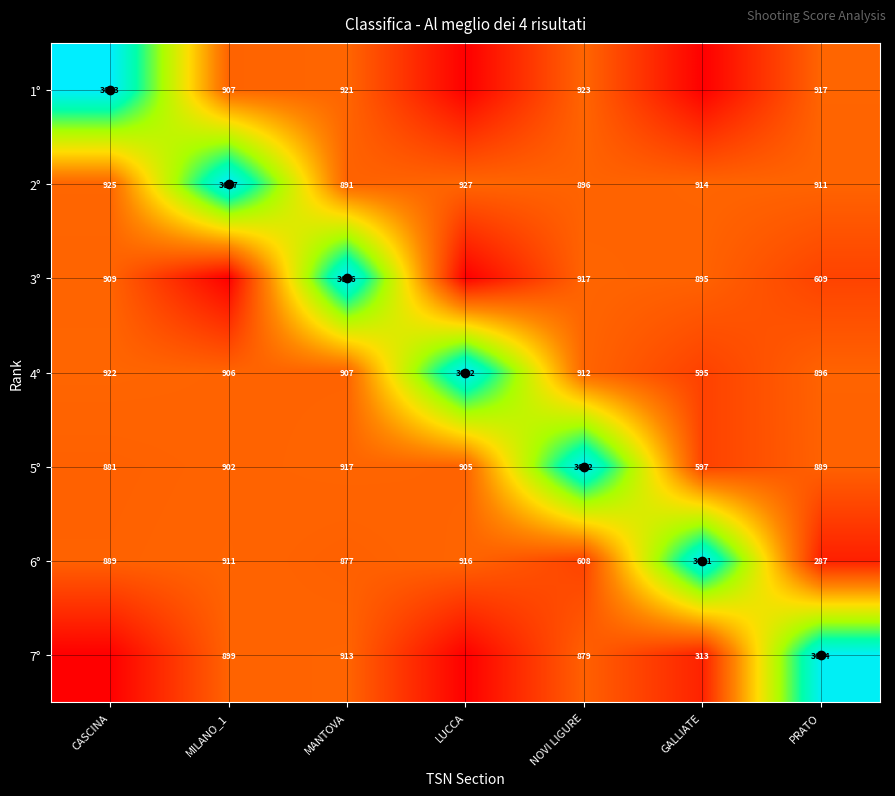

What is the spread (max minus min) of values at MANTOVA?

2789